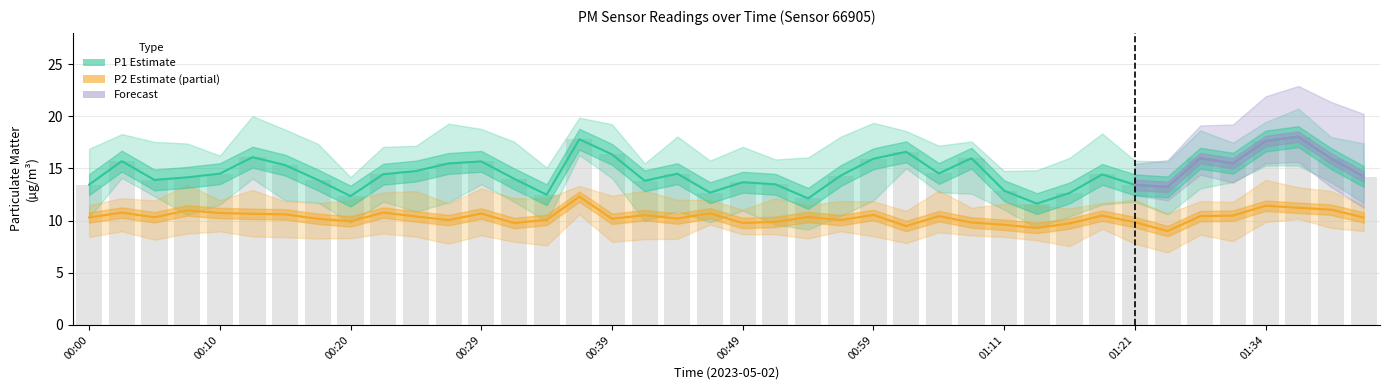

How many data points in P1 (Estimate) are above 14?

25